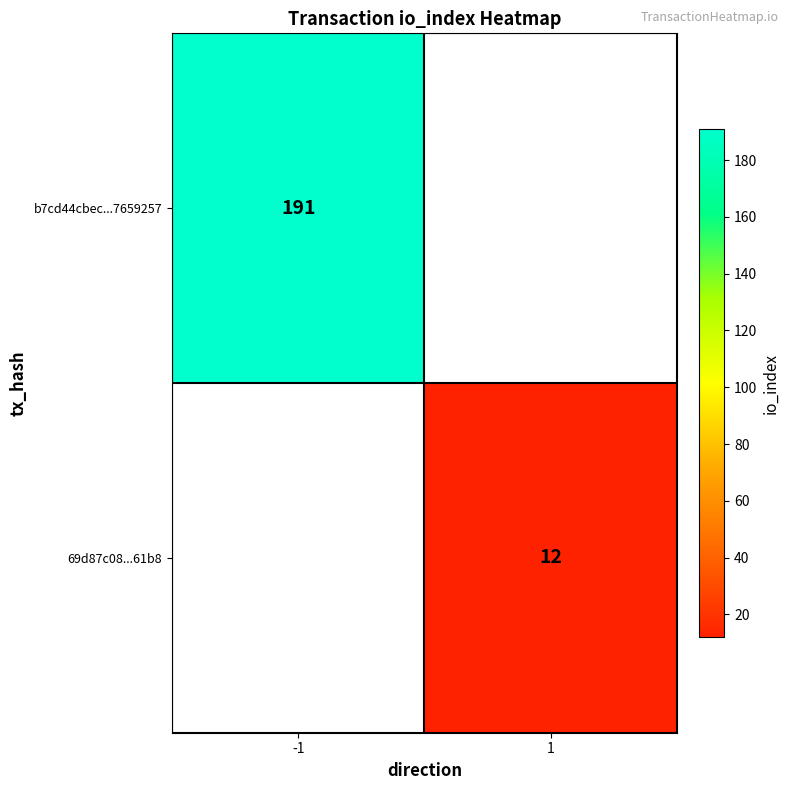

The value of 69d87c08...61b8 at 1 is 6. True or false?

False